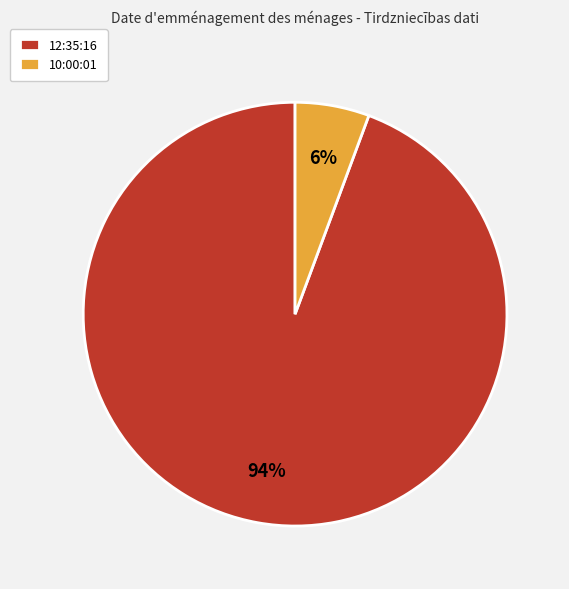

Do 10:00:01 and 12:35:16 together represent more than half of the pie?

Yes